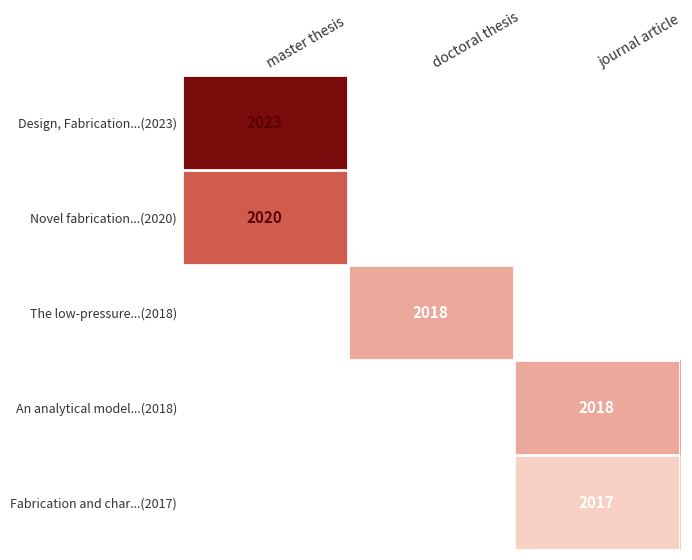

True or false: Design, Fabrication...(2023) has a value of 1266 at master thesis.

False